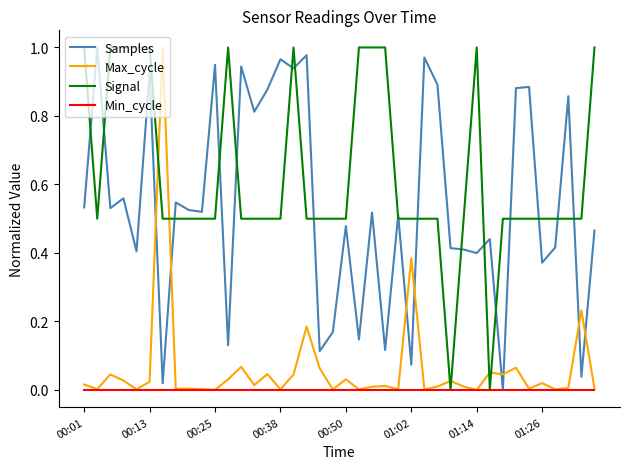

True or false: Signal and Max_cycle cross at least once.

True